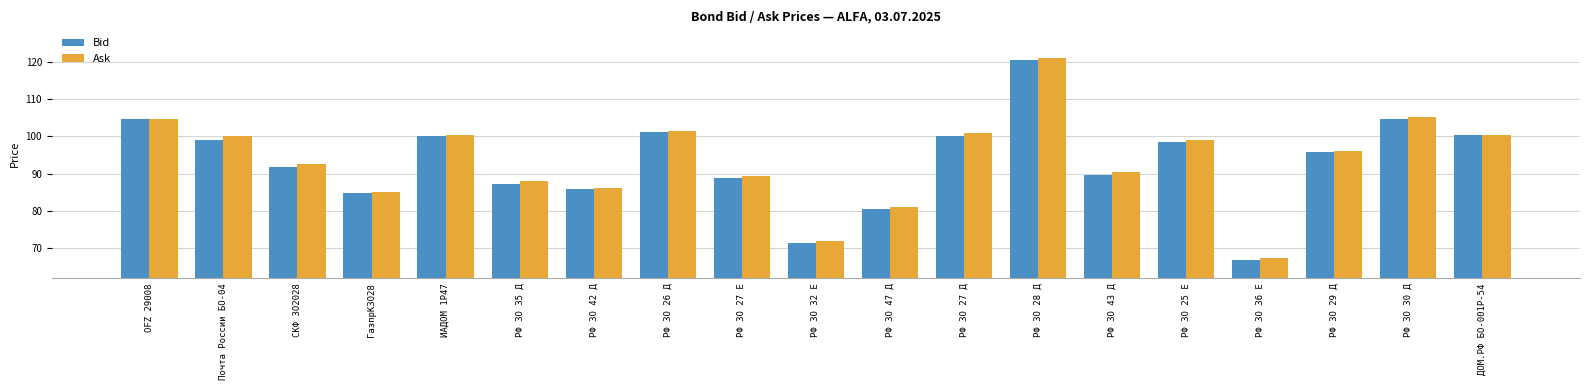

Which series changed the most between ГазпрКЗО28 and РФ ЗО 43 Д?

Ask